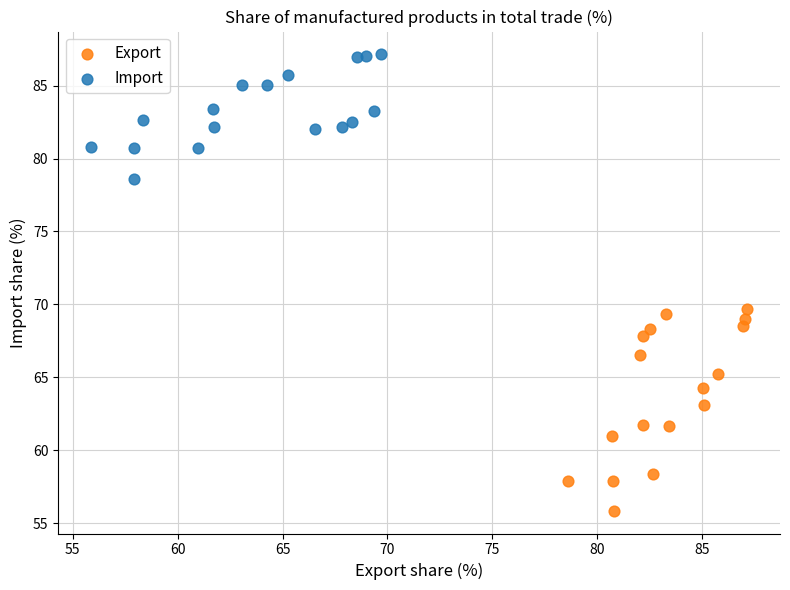

Which series contains the highest Y value?

Import